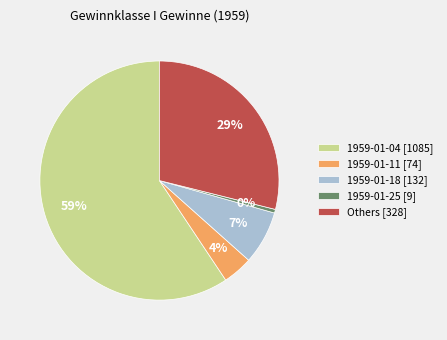

How many slices are in this pie chart?

5